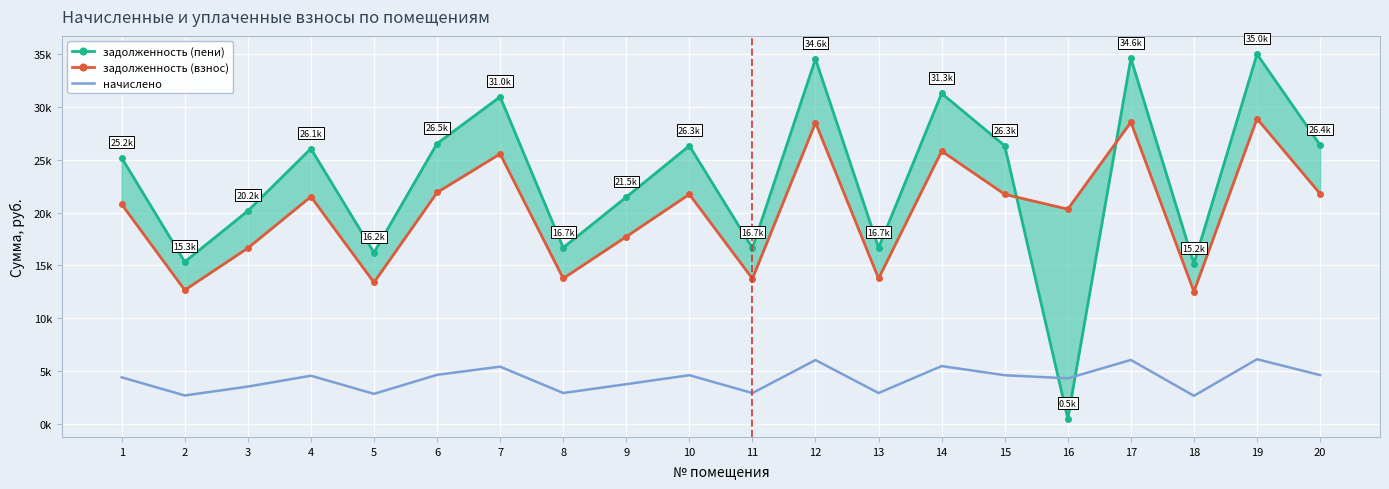

Rank the series by their average value, from lowest to highest.

начислено, задолженность (взнос), задолженность (пени)